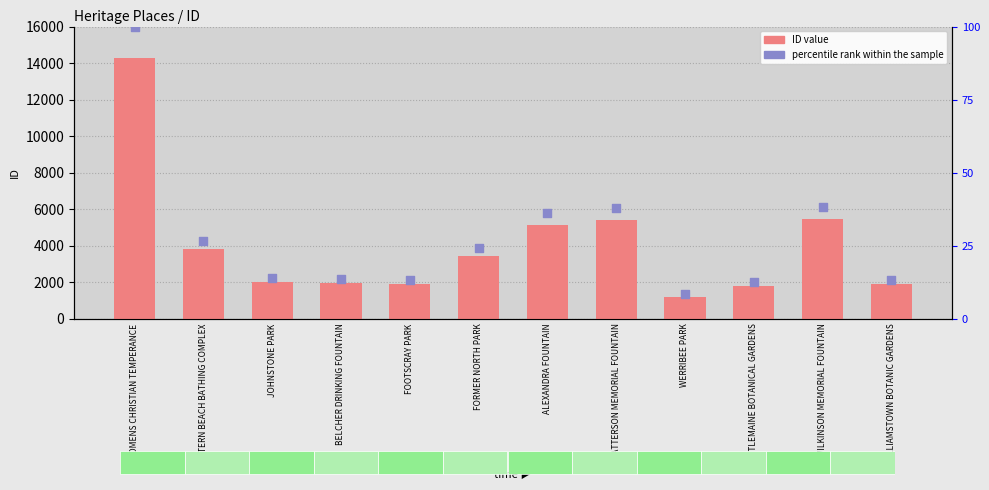

What is the total value across all series at WERRIBEE PARK?

1215.5